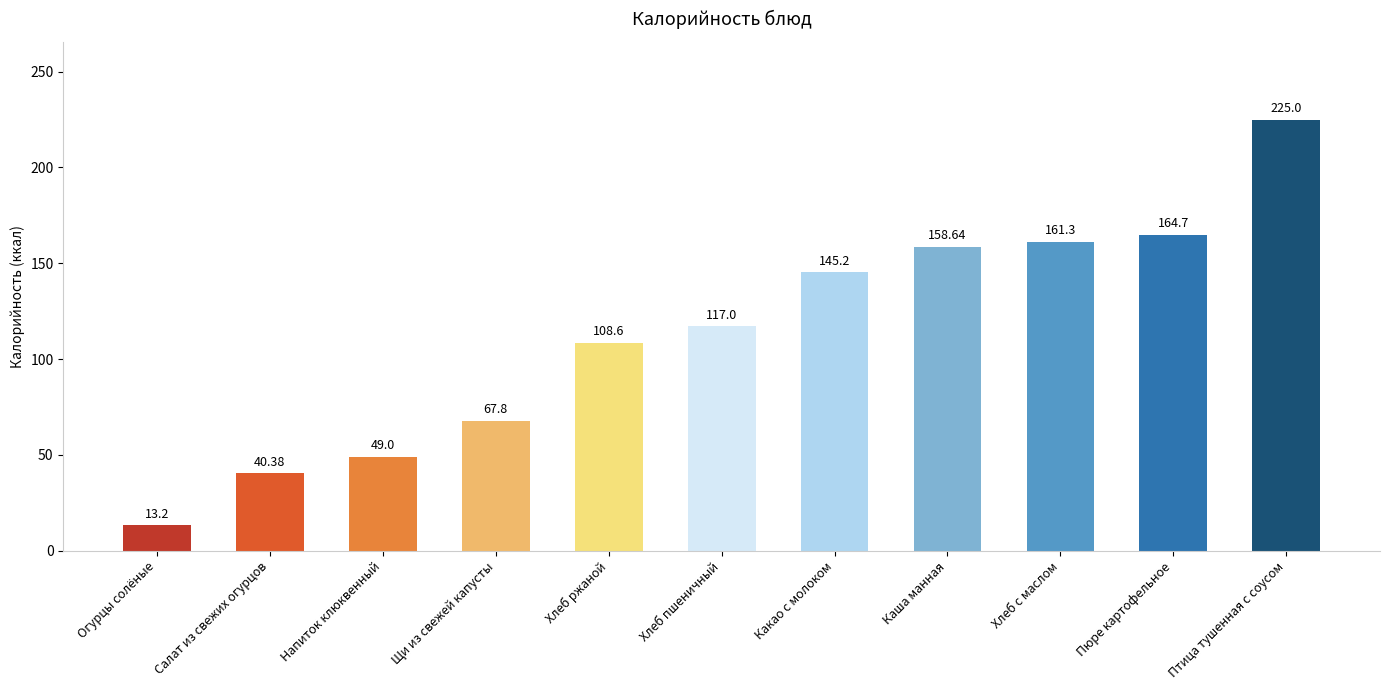

Which category has the highest value across all series?

Птица тушенная с соусом